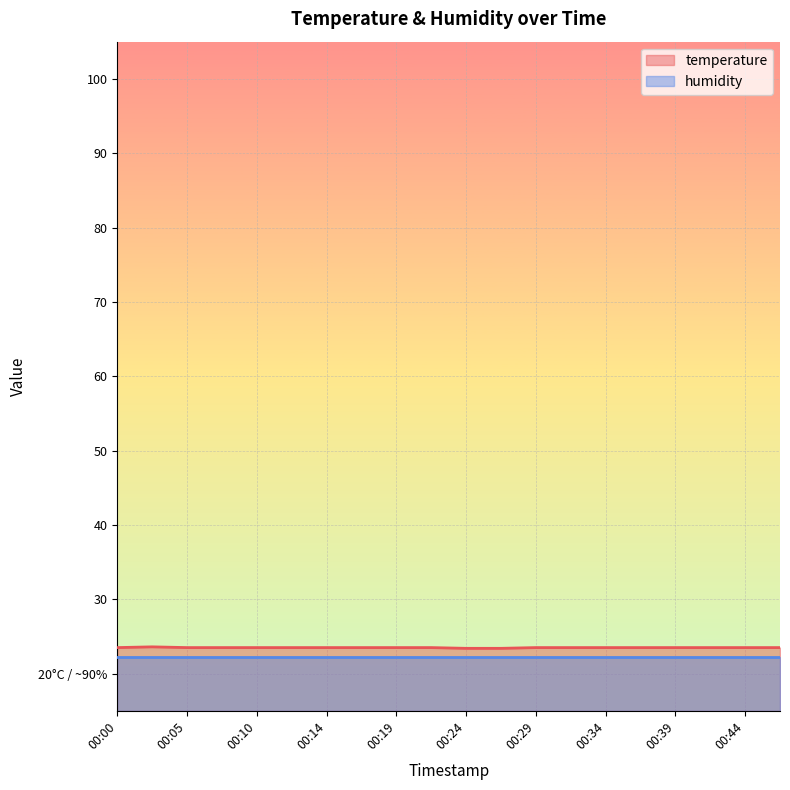

Approximately how many times larger is the value at 00:22 compared to 00:19?

1.0